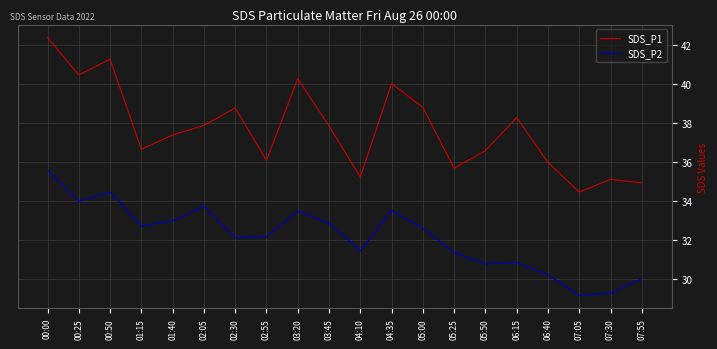

At which category is the sum across all series the highest?

00:00